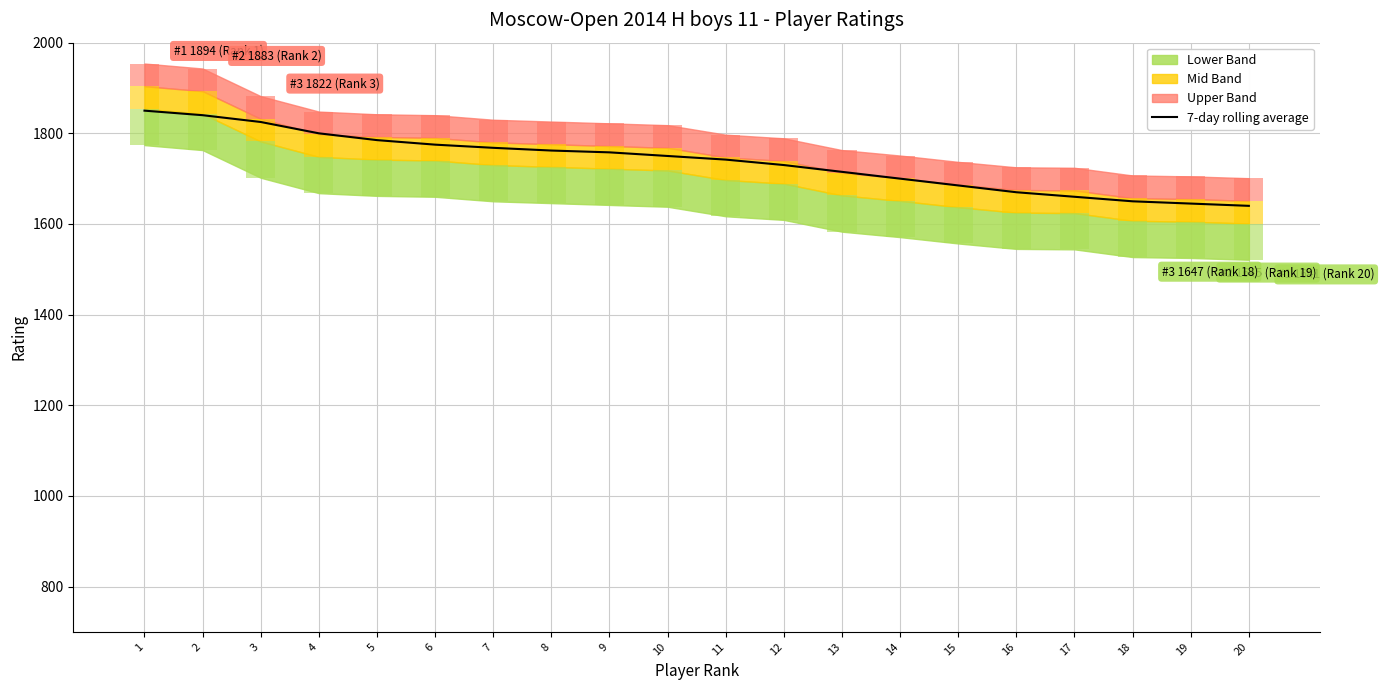

Which has a higher value, 4 or 11?

4